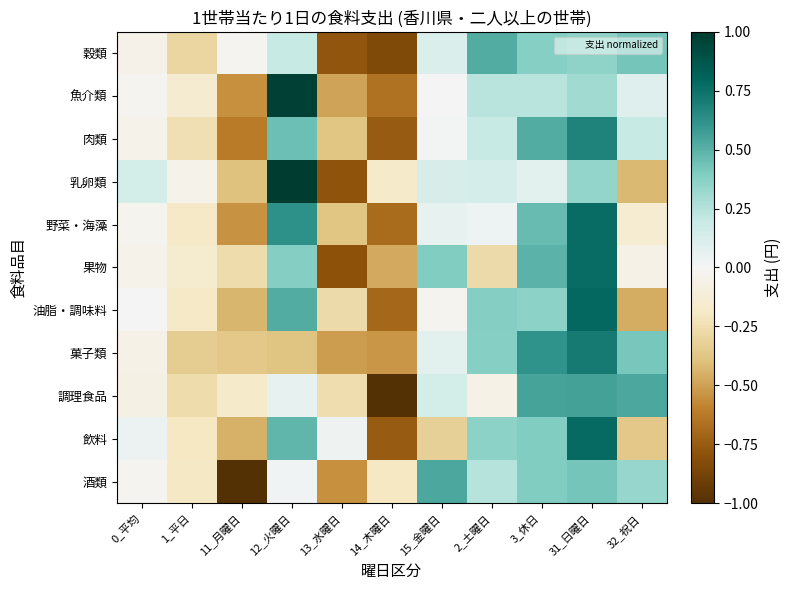

Rank the series at 31_日曜日 from highest to lowest value.

油脂・調味料, 飲料, 果物, 野菜・海藻, 菓子類, 肉類, 調理食品, 酒類, 穀類, 乳卵類, 魚介類